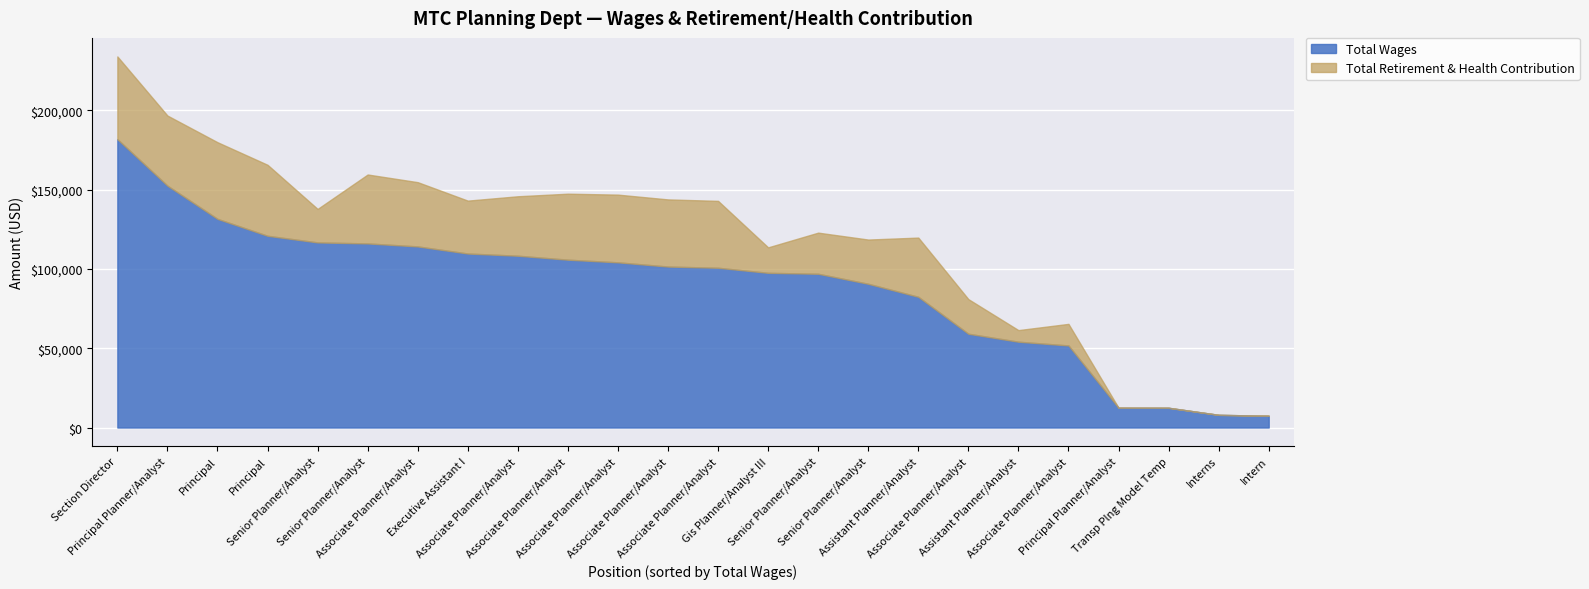

Reading left to right, list all the values displayed in this chart.

Total Wages: Section Director=181845.0	Principal Planner/Analyst=152519.0	Principal=131575.0	Principal=120902.0	Senior Planner/Analyst=116726.3	Senior Planner/Analyst=116084.0	Associate Planner/Analyst=114198.0	Executive Assistant I=109721.0	Associate Planner/Analyst=108325.0	Associate Planner/Analyst=105834.0	Associate Planner/Analyst=104162.0	Associate Planner/Analyst=101502.0	Associate Planner/Analyst=100743.0	Gis Planner/Analyst III=97547.8	Senior Planner/Analyst=96955.0	Senior Planner/Analyst=90630.0	Assistant Planner/Analyst=82433.0	Associate Planner/Analyst=59139.5	Assistant Planner/Analyst=54109.0	Associate Planner/Analyst=51751.0	Principal Planner/Analyst=12482.0	Transp Plng Model Temp=12450.0	Interns=8006.0	Intern=7434.0
Total Retirement & Health Contribution: Section Director=52155.0	Principal Planner/Analyst=44207.0	Principal=48342.0	Principal=44771.0	Senior Planner/Analyst=21119.0	Senior Planner/Analyst=43474.0	Associate Planner/Analyst=40523.0	Executive Assistant I=33365.0	Associate Planner/Analyst=37505.0	Associate Planner/Analyst=41616.0	Associate Planner/Analyst=42697.0	Associate Planner/Analyst=42346.0	Associate Planner/Analyst=42186.0	Gis Planner/Analyst III=16074.0	Senior Planner/Analyst=25938.0	Senior Planner/Analyst=27908.0	Assistant Planner/Analyst=37337.0	Associate Planner/Analyst=21836.0	Assistant Planner/Analyst=7324.0	Associate Planner/Analyst=13612.0	Principal Planner/Analyst=0.0	Transp Plng Model Temp=0.0	Interns=0.0	Intern=0.0